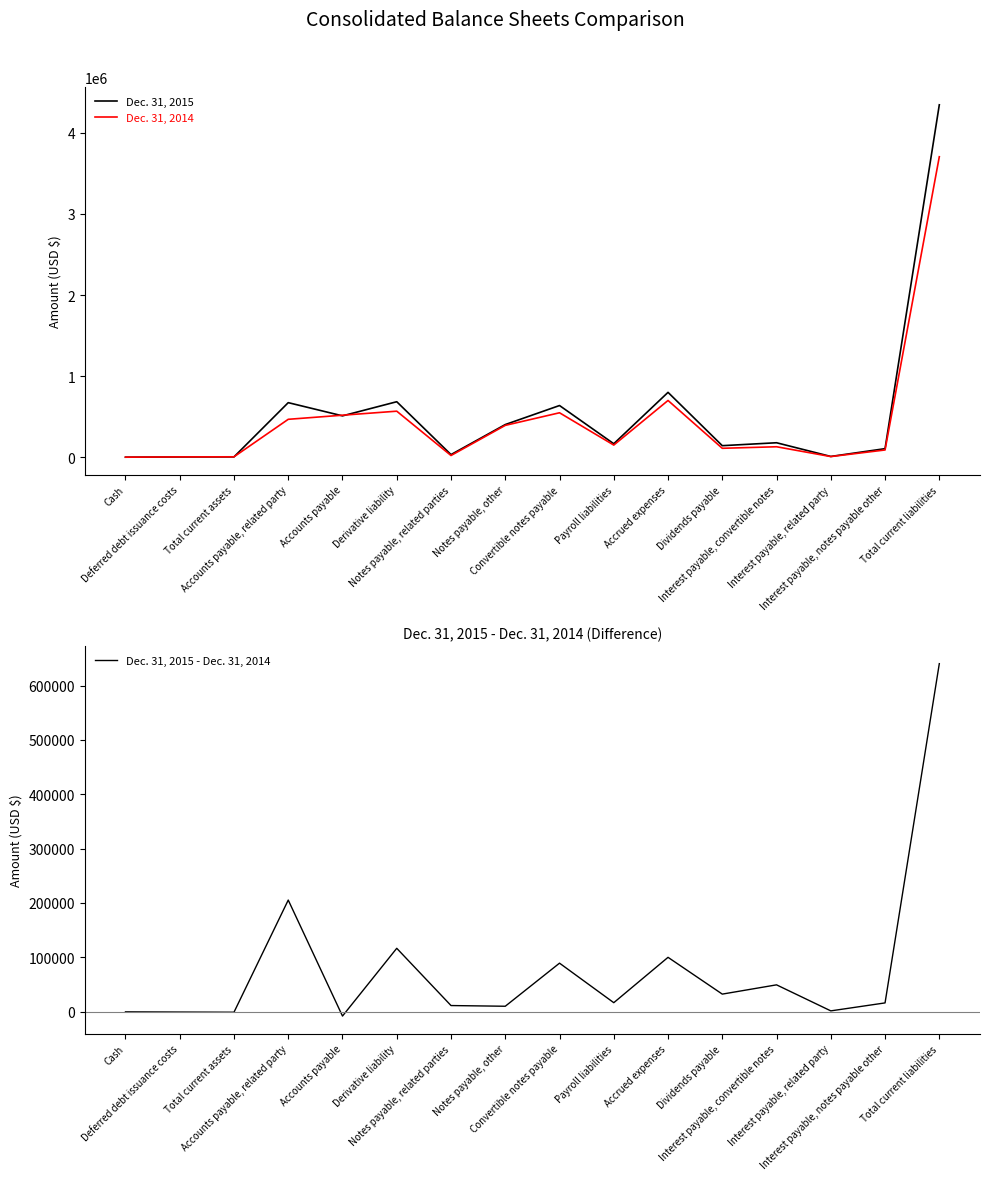

At how many categories does at least one series exceed 2661350?

1